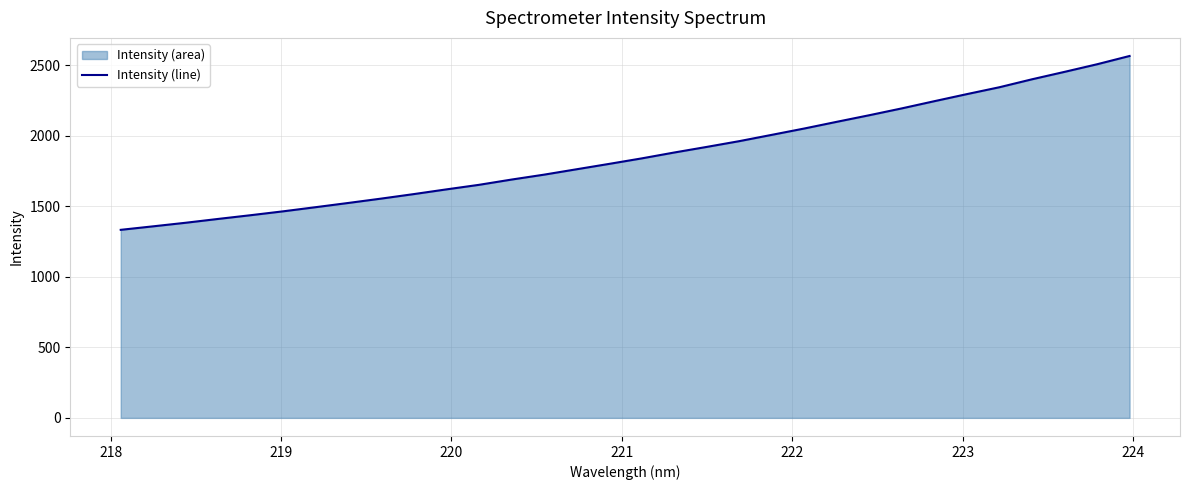

What is the smallest value displayed?

1332.8